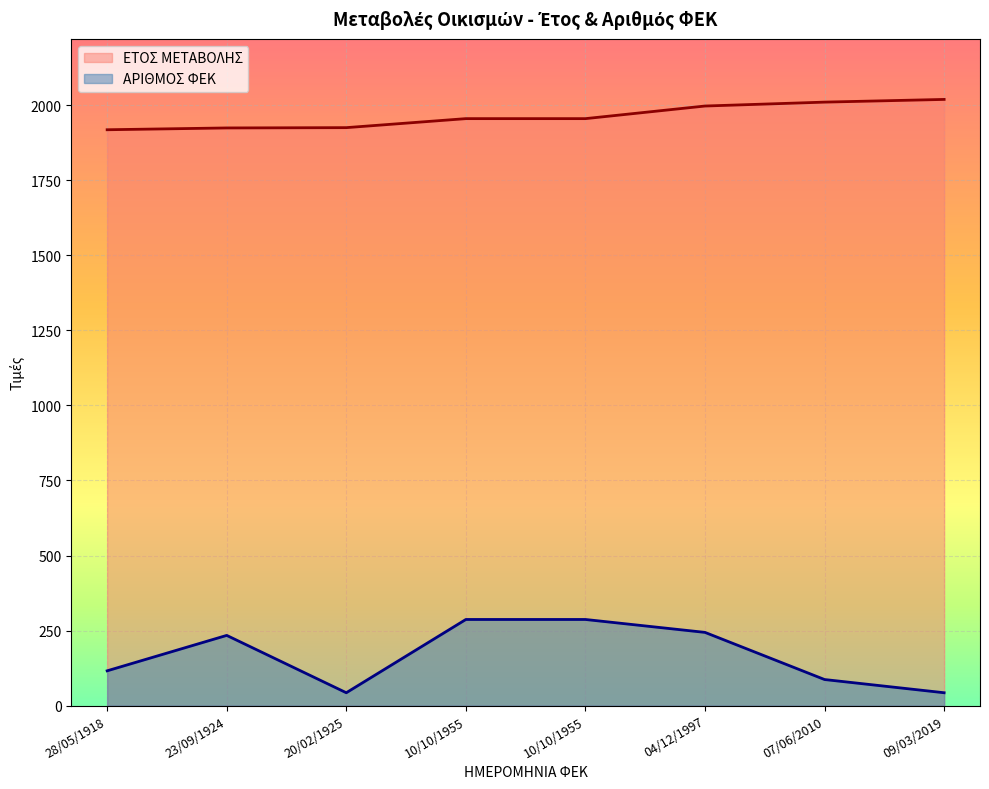

What is the label of the 2nd point from the right?

07/06/2010